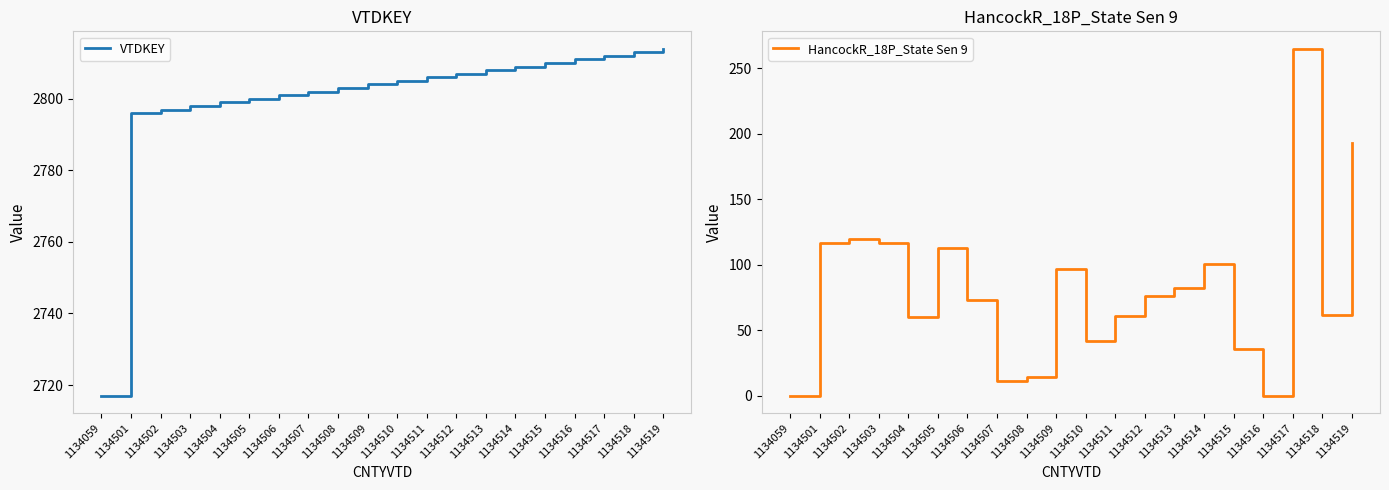

What are all the series names shown in the legend?

VTDKEY, HancockR_18P_State Sen 9